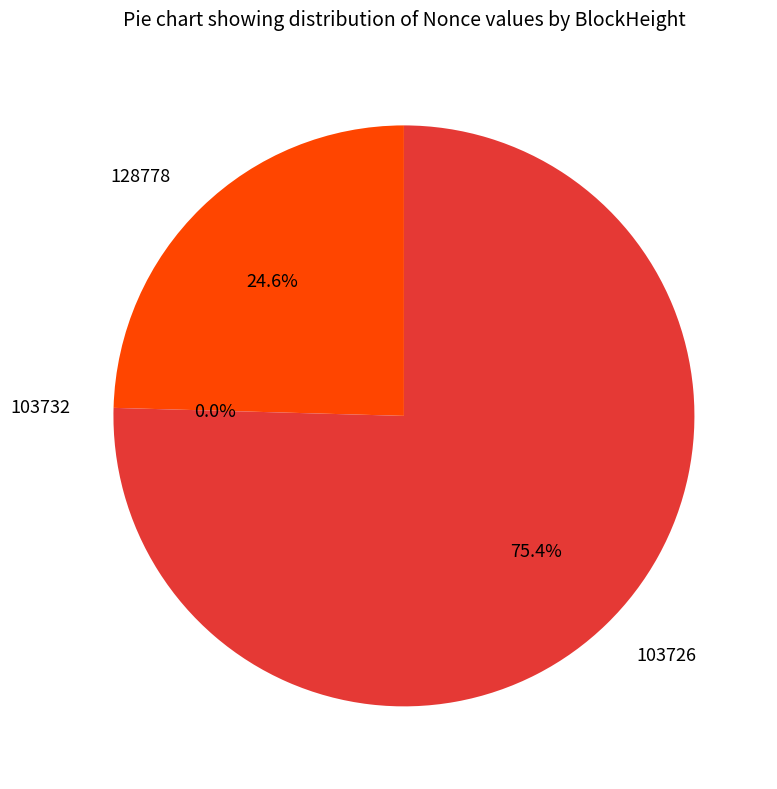

Which slice represents more than half of the pie?

103726